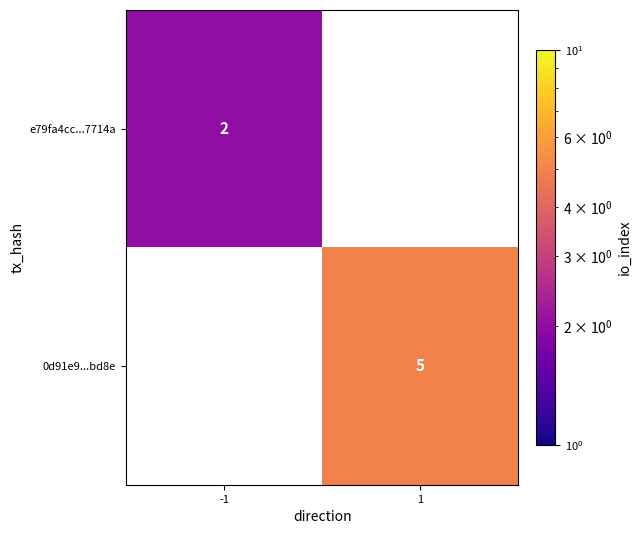

Is it true that 0d91e9...bd8e equals 9 at 1?

False